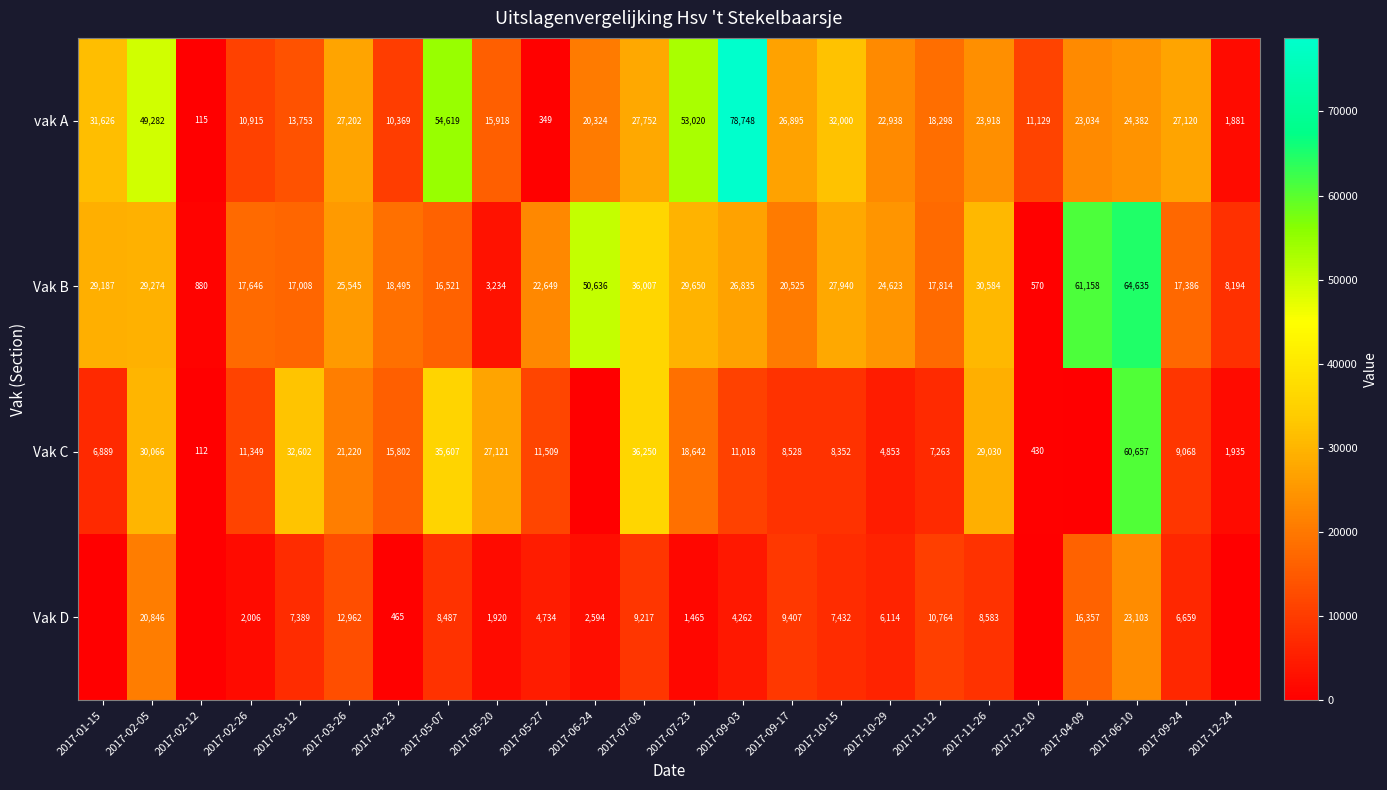

What is the difference between the maximum and minimum values in the Vak B series?

64065